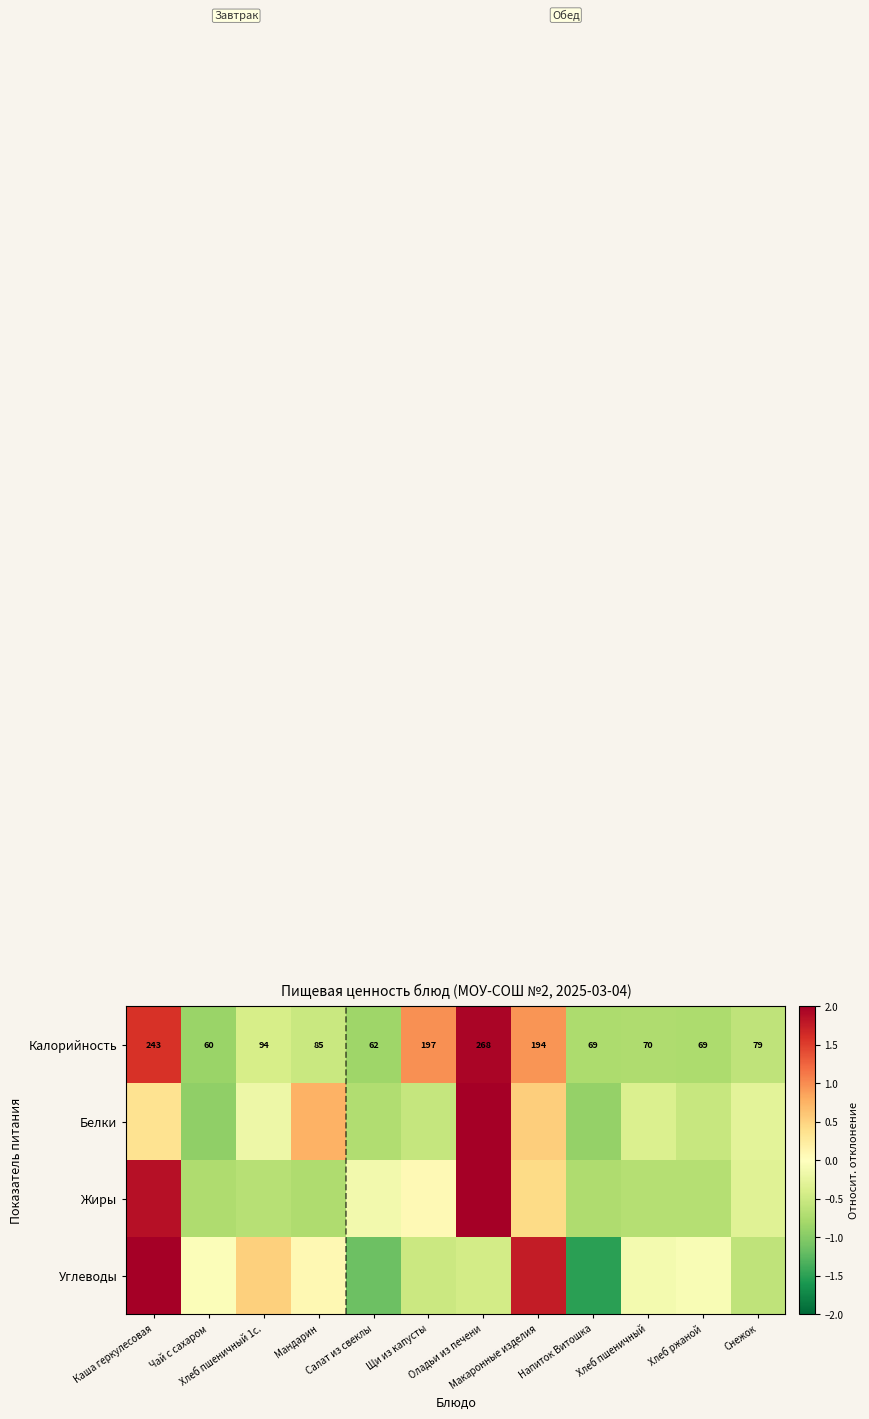

Is it true that Калорийность equals 1.6 at Каша геркулесовая?

True